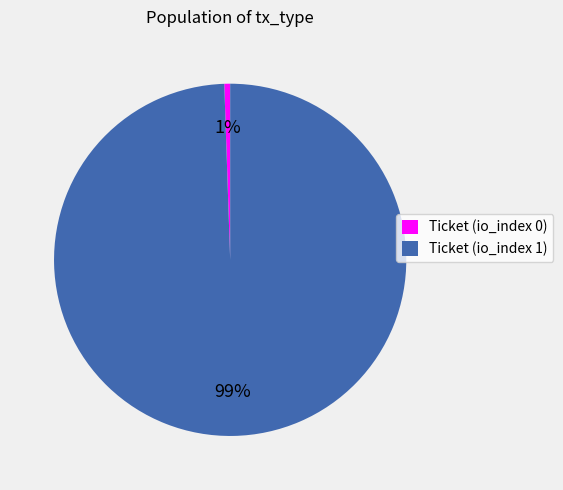

What is the smallest slice in the pie chart?

Ticket (io_index 0)